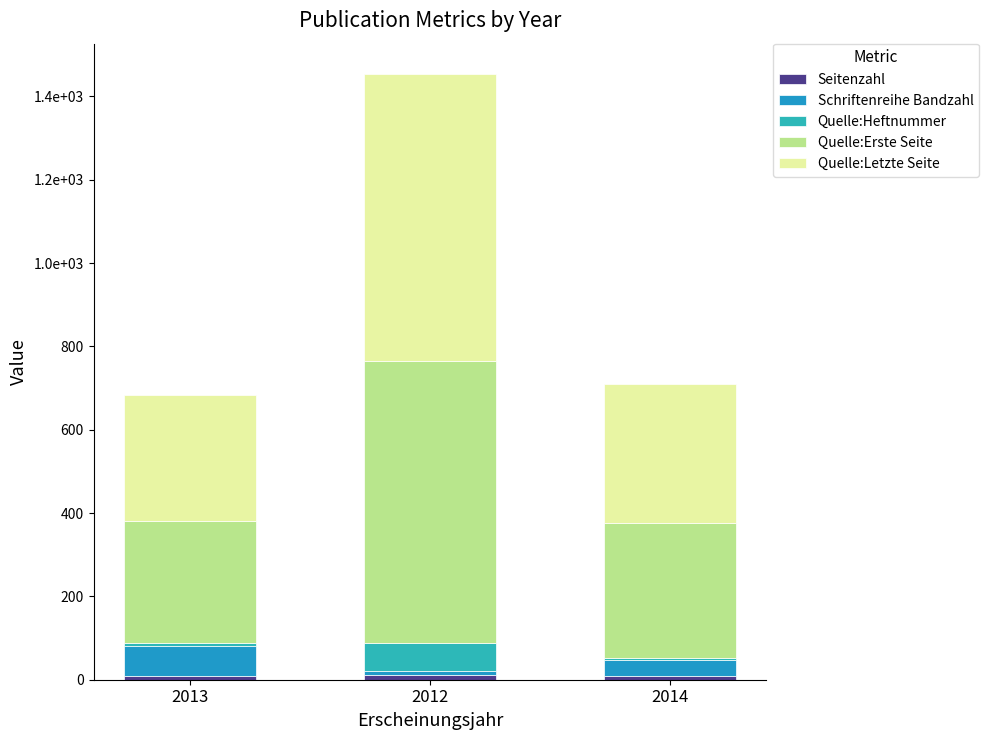

Are the bars horizontal?

No